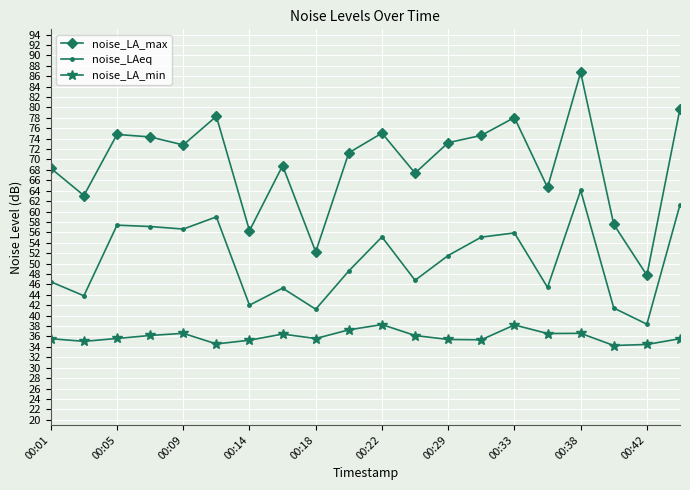

Rank the series by their maximum value, from highest to lowest.

noise_LA_max, noise_LAeq, noise_LA_min